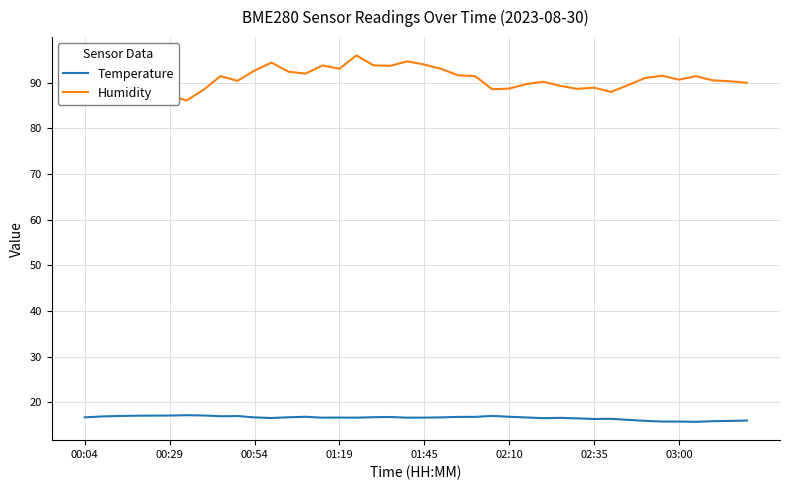

What is the minimum value shown in the chart?

15.7